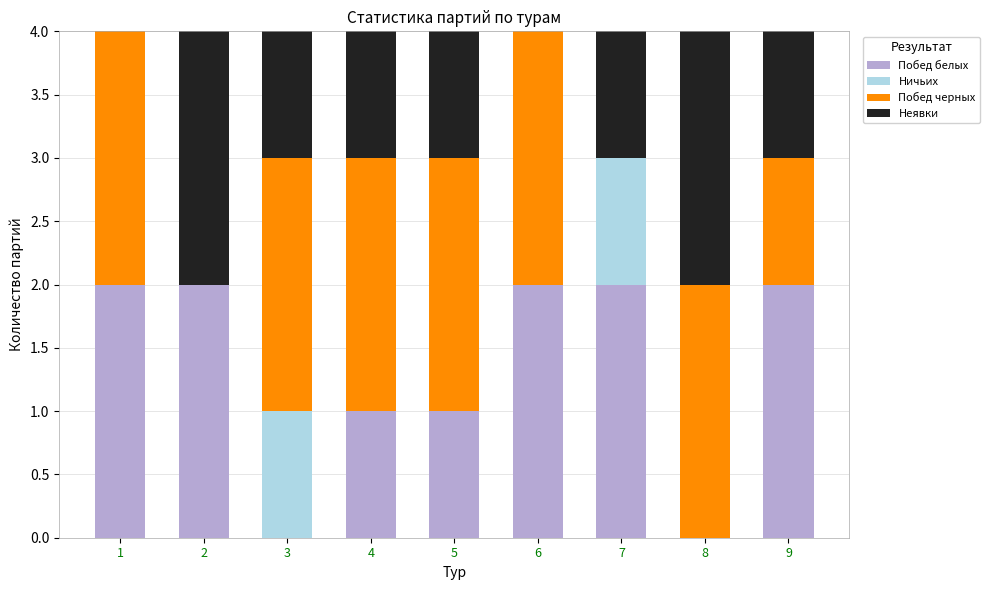

True or false: Побед белых has a value of 1 at 3.

False